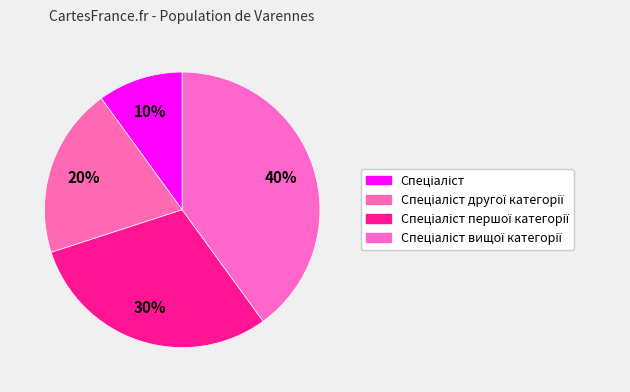

How many segments does this pie chart have?

4